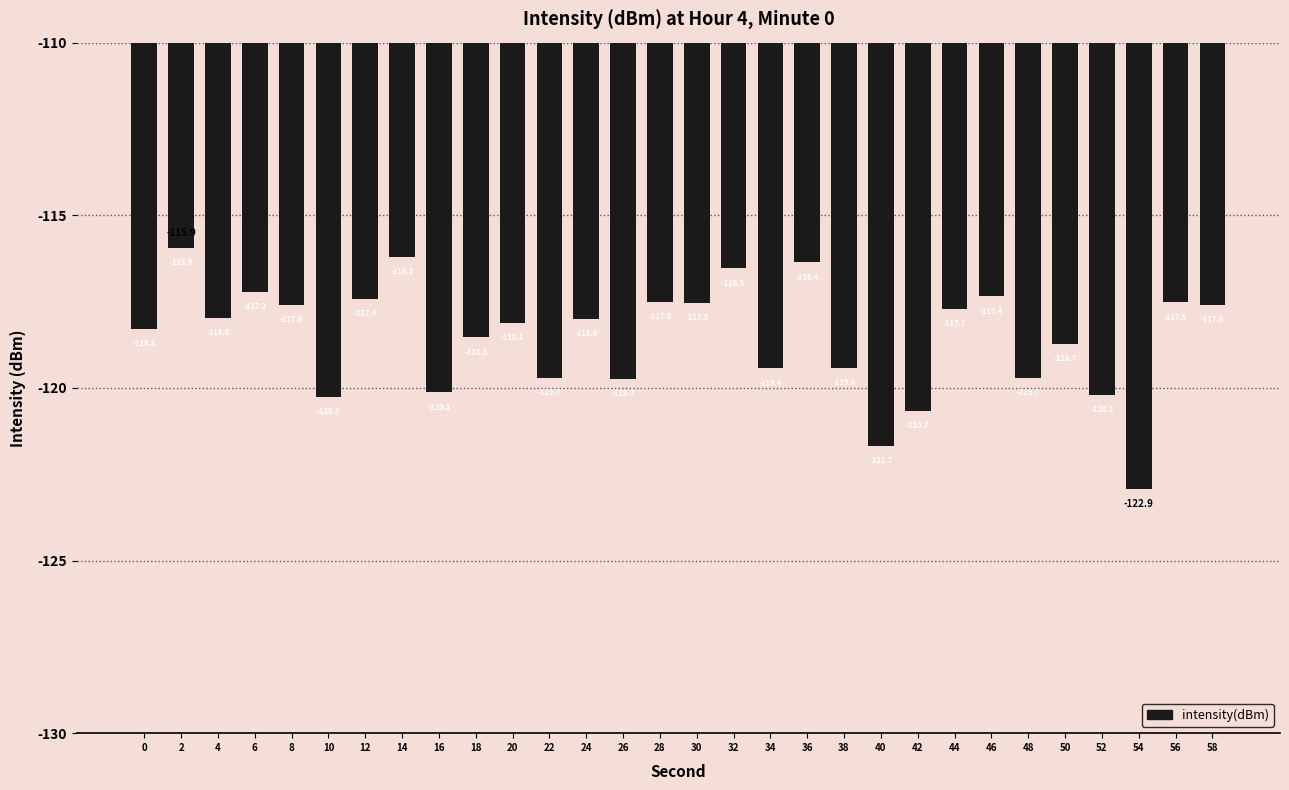

Read the value at 48.

-119.7